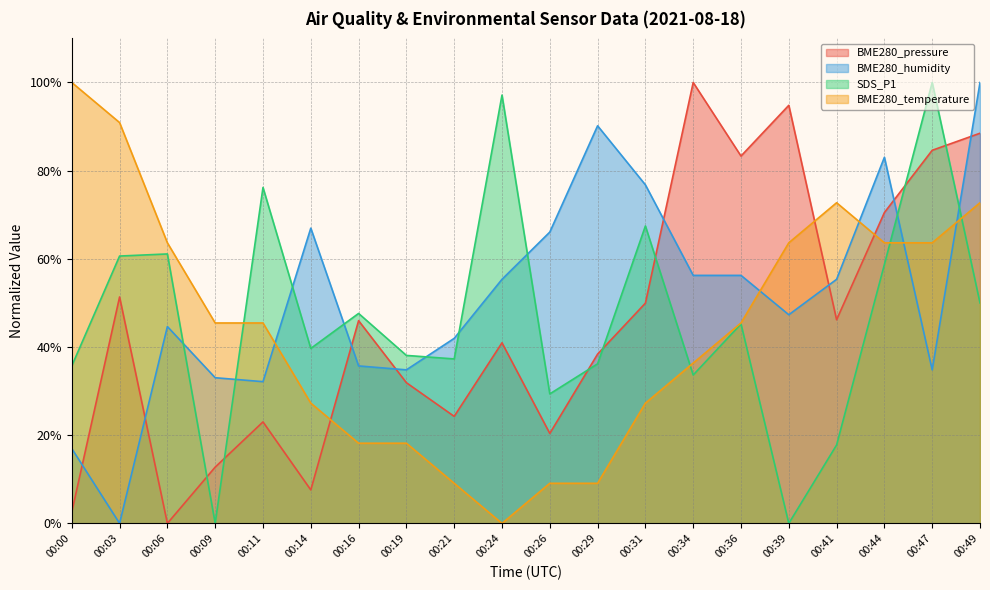

Reading left to right, transcribe all the data shown in this chart.

BME280_pressure: 2.6	51.4	0.0	12.8	23.0	7.6	46.0	31.9	24.3	41.0	20.4	38.4	49.9	100.0	83.3	94.8	46.2	70.5	84.6	88.5
BME280_humidity: 17.0	0.0	44.6	33.0	32.1	67.0	35.7	34.8	42.0	55.4	66.1	90.2	76.8	56.3	56.3	47.3	55.4	83.0	34.8	100.0
SDS_P1: 35.7	60.6	61.1	0.0	76.2	39.7	47.6	38.1	37.3	97.1	29.4	36.2	67.5	33.7	45.2	0.0	17.8	58.7	100.0	50.0
BME280_temperature: 100.0	90.9	63.6	45.5	45.5	27.3	18.2	18.2	9.1	0.0	9.1	9.1	27.3	36.4	45.5	63.6	72.7	63.6	63.6	72.7